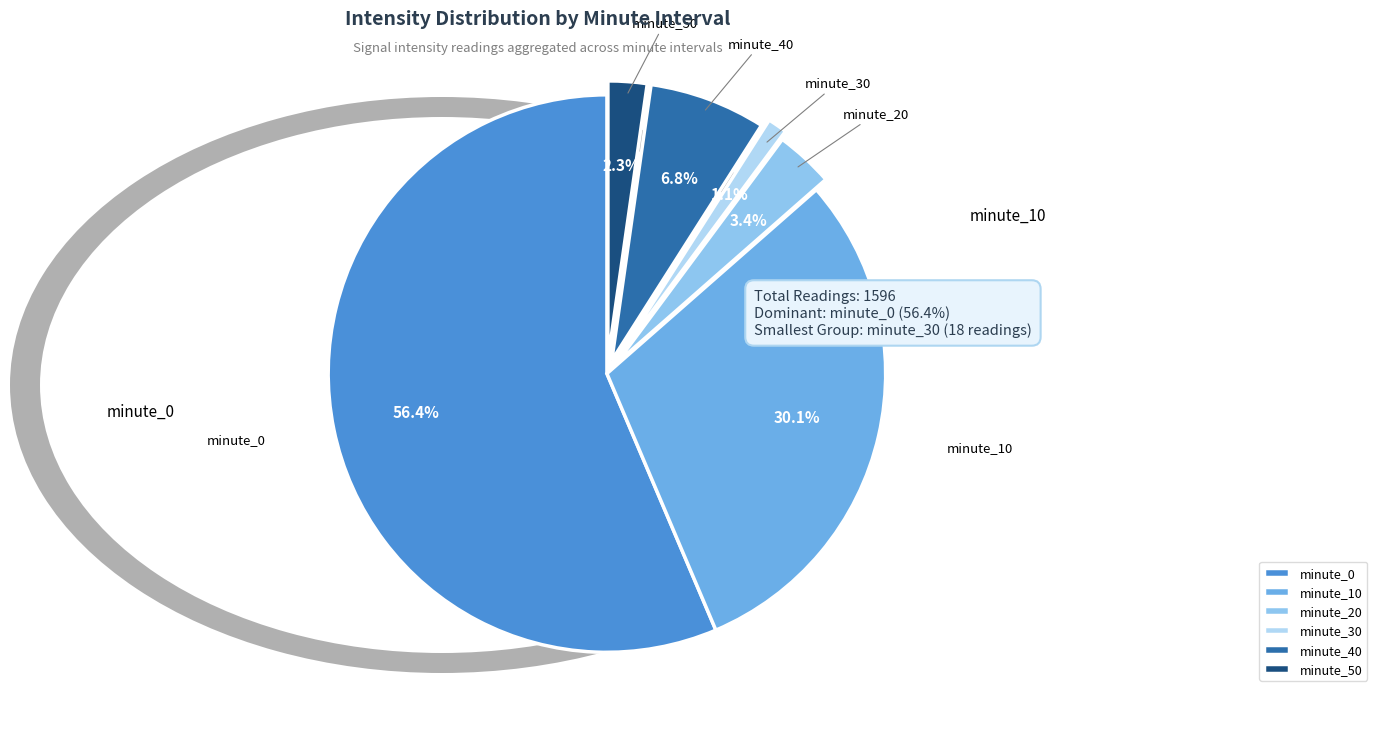

Is there a majority slice in this chart?

Yes